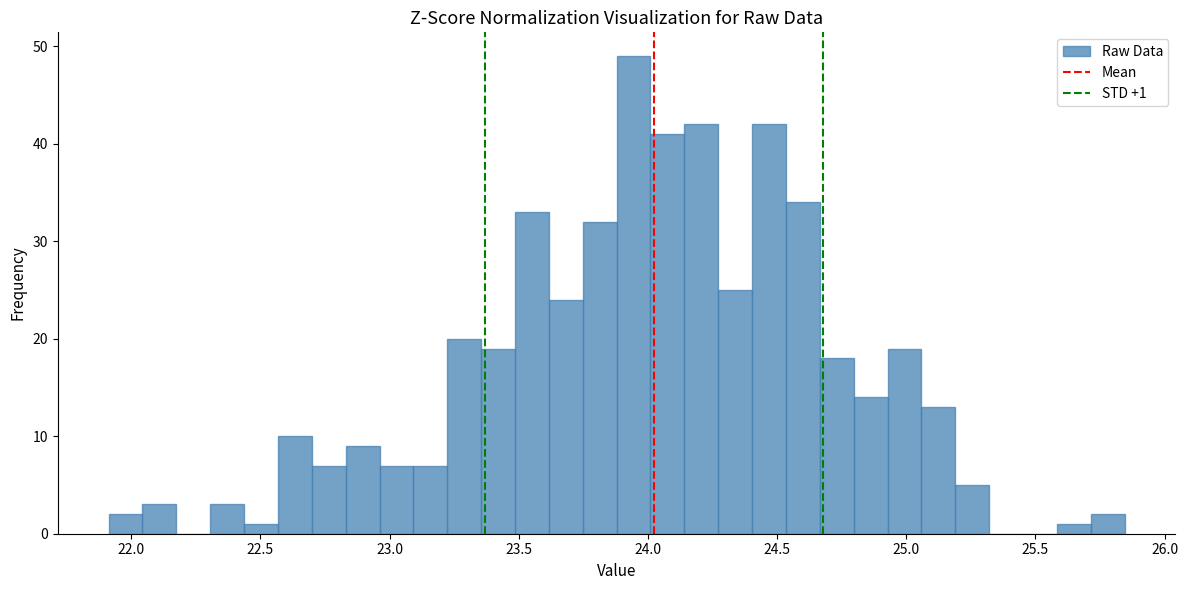

Around what value on the x-axis is the tallest bar? Give the approximate position of its centre, as read against the axis.

23.95